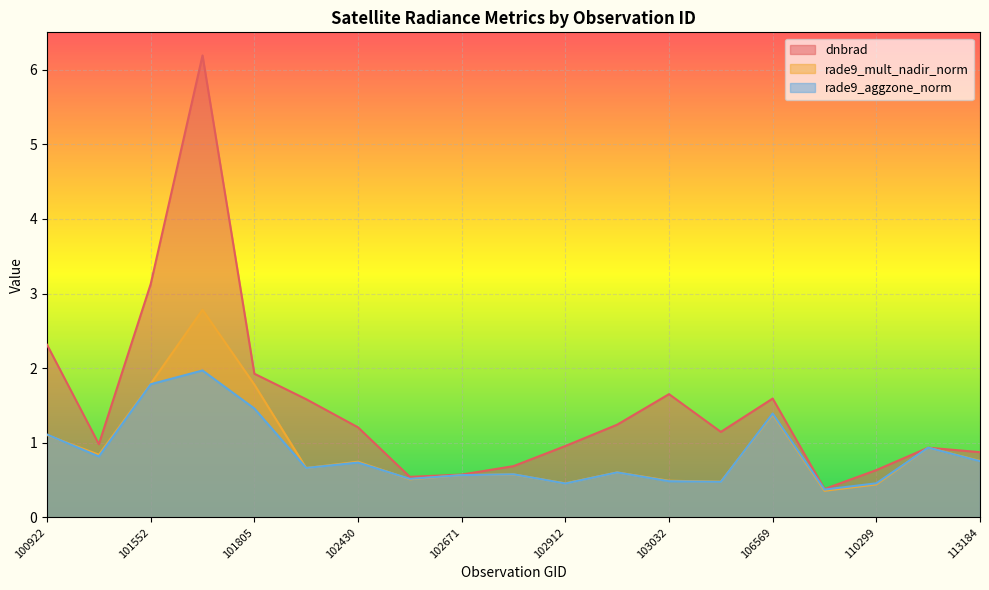

Between 102430 and 102671, which is larger?

102430